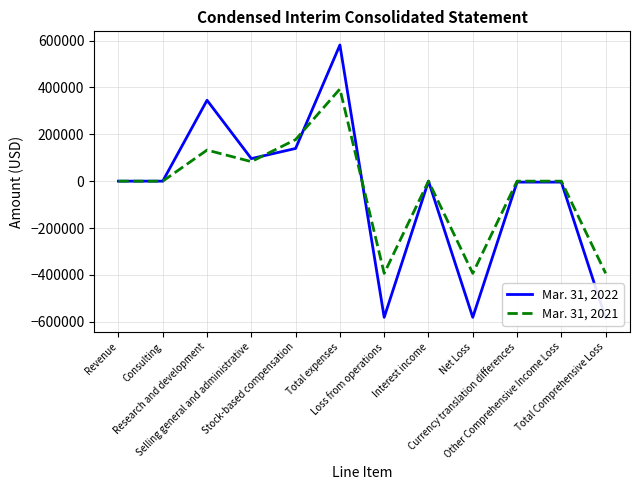

At which category does Mar. 31, 2022 reach its first local valley?

Selling general and administrative